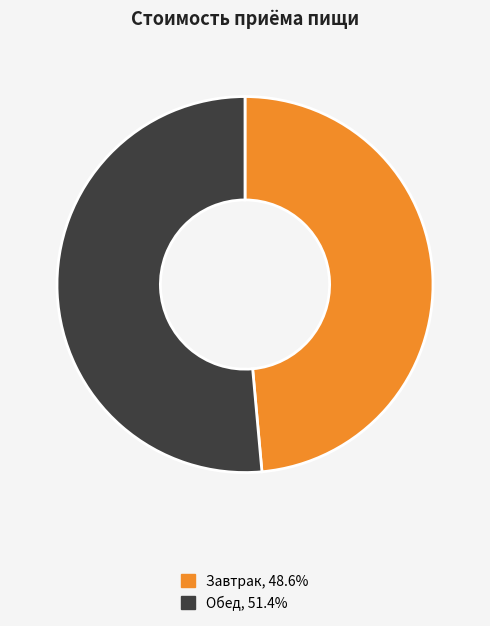

Is it true that Обед is 59% of the pie?

False